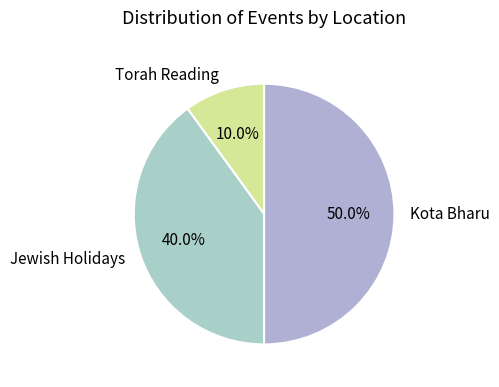

What is the largest slice in the pie chart?

Kota Bharu